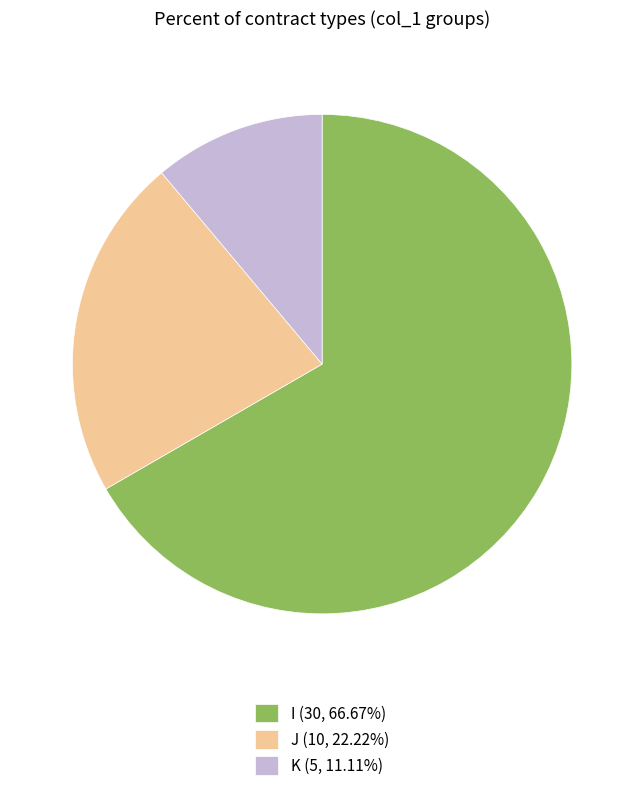

Rank the categories by value from lowest to highest.

K, J, I